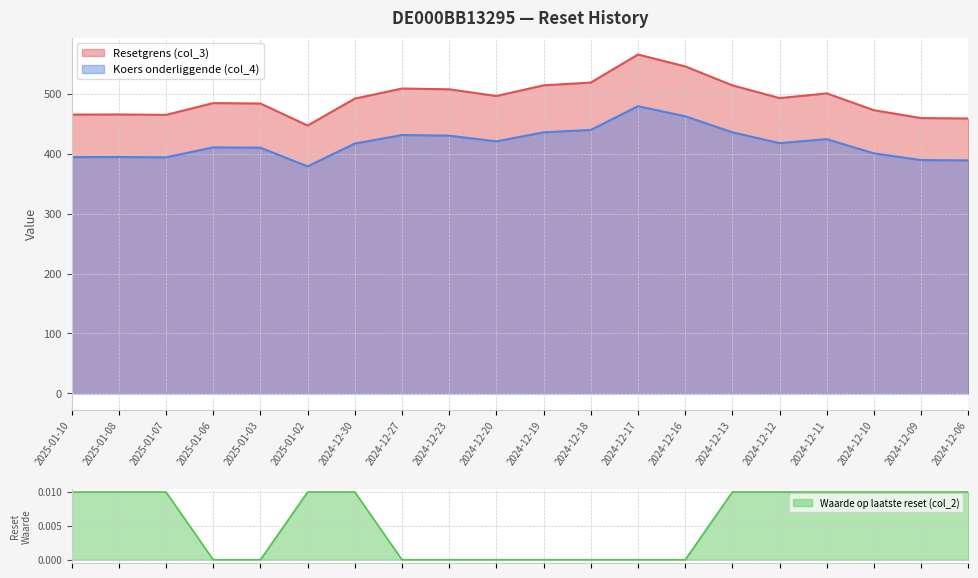

At how many categories does at least one series exceed 540?

2